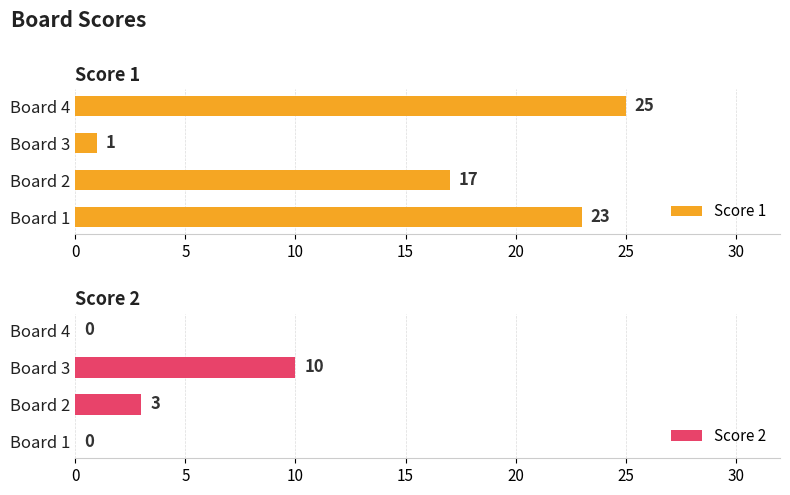

Which series has the largest range (max minus min)?

Score 1